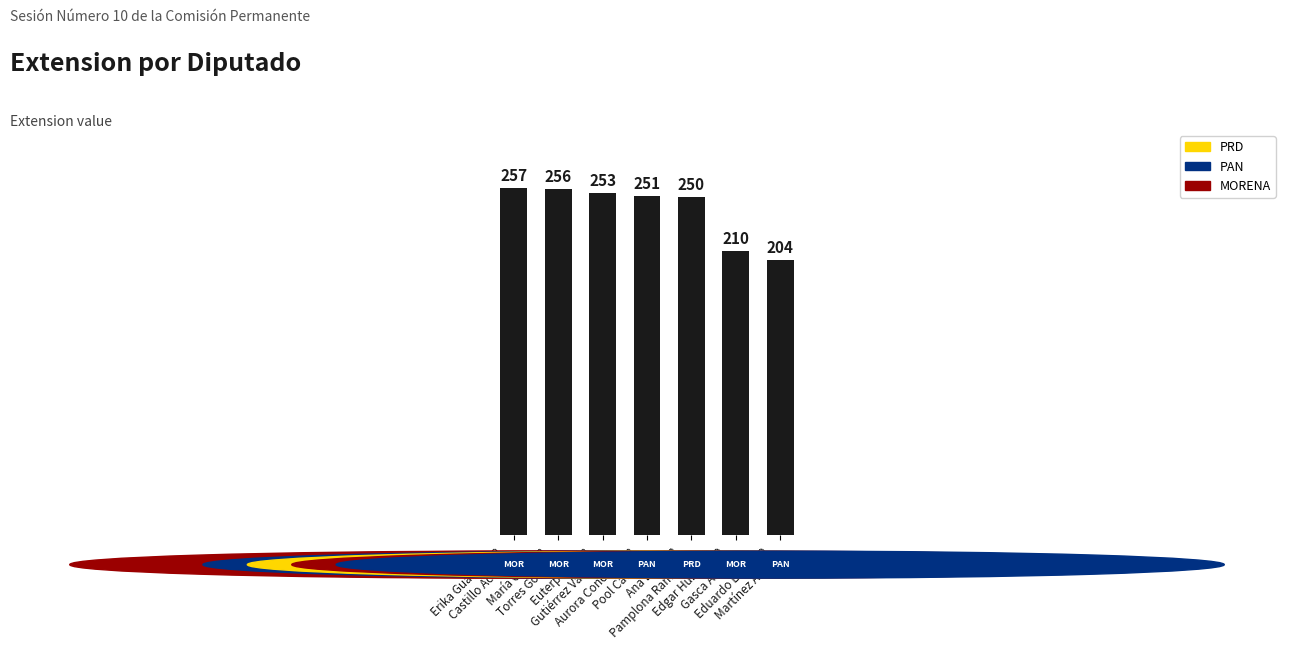

Approximately how many times larger is the value at Eduardo Lorenzo
Martínez Arcila compared to Edgar Humberto
Gasca Arceo?

1.0